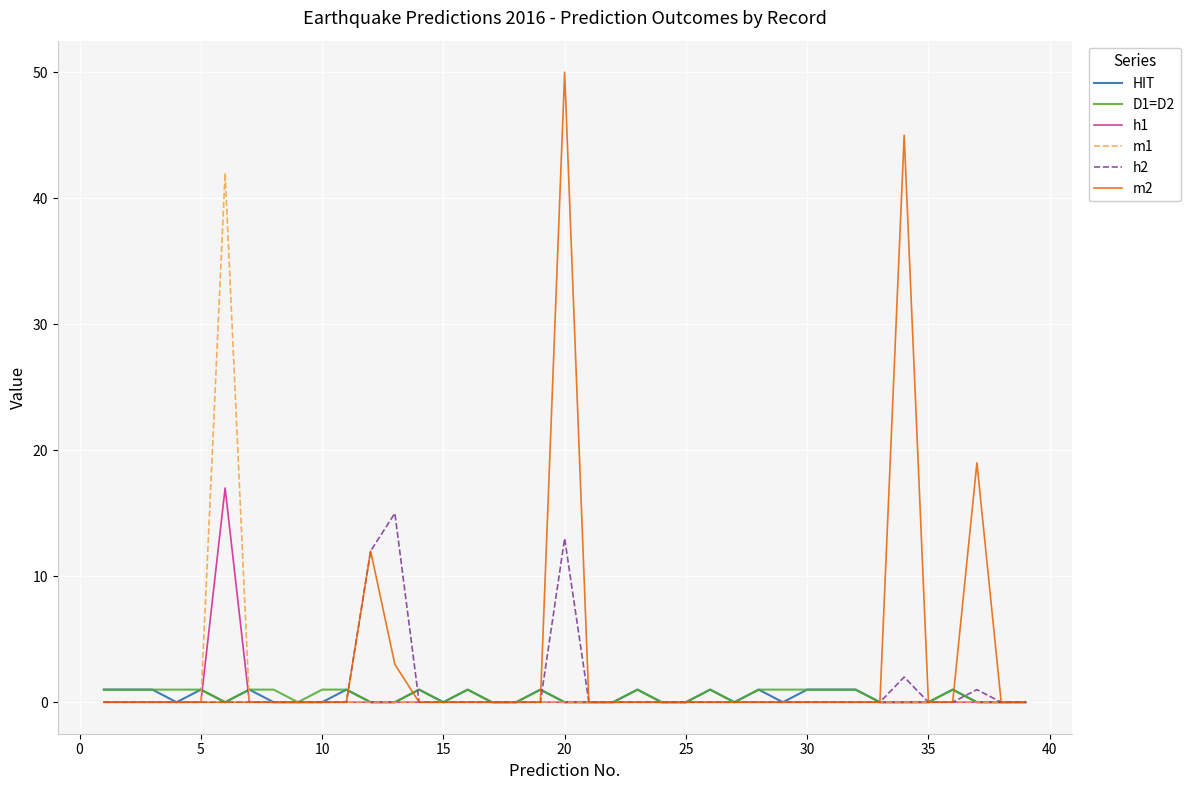

What is the sum of all h2 values?

43